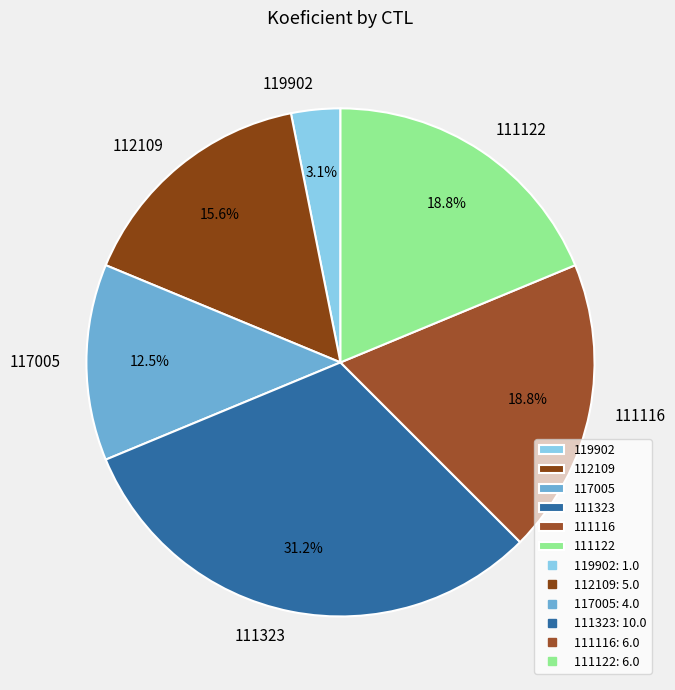

Which slice is the smallest?

119902